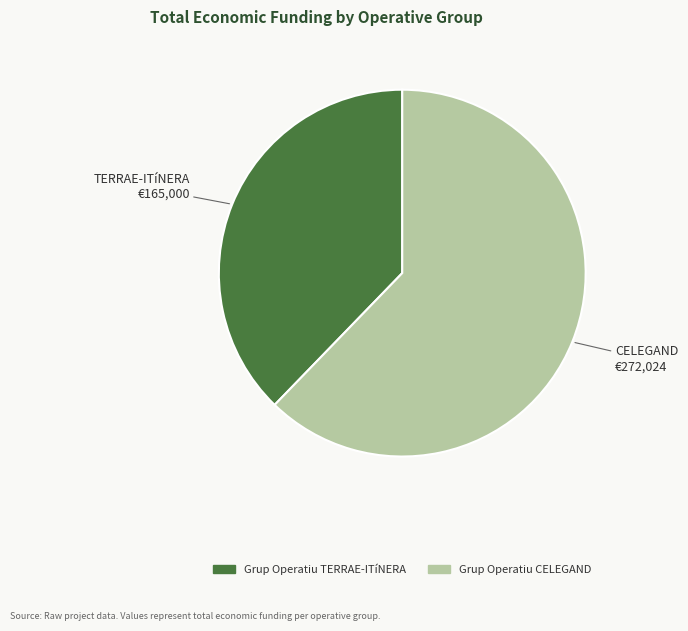

Does Grup Operatiu TERRAE-ITíNERA represent more than half of the total?

No